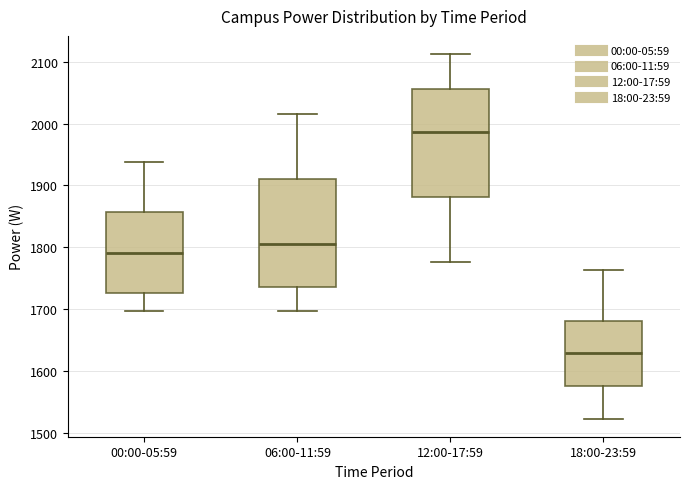

Reading left to right, transcribe this box plot: for each box, give where its median line is, the range the box spans, and where its two whiskers end, as read against the y-axis. The values are not printed on the chart, so give them approximately, as read against the axis.

00:00-05:59: median 1790, box 1730 to 1860, whiskers 1700 to 1940
06:00-11:59: median 1810, box 1740 to 1910, whiskers 1700 to 2020
12:00-17:59: median 1990, box 1880 to 2060, whiskers 1780 to 2110
18:00-23:59: median 1630, box 1580 to 1680, whiskers 1520 to 1760